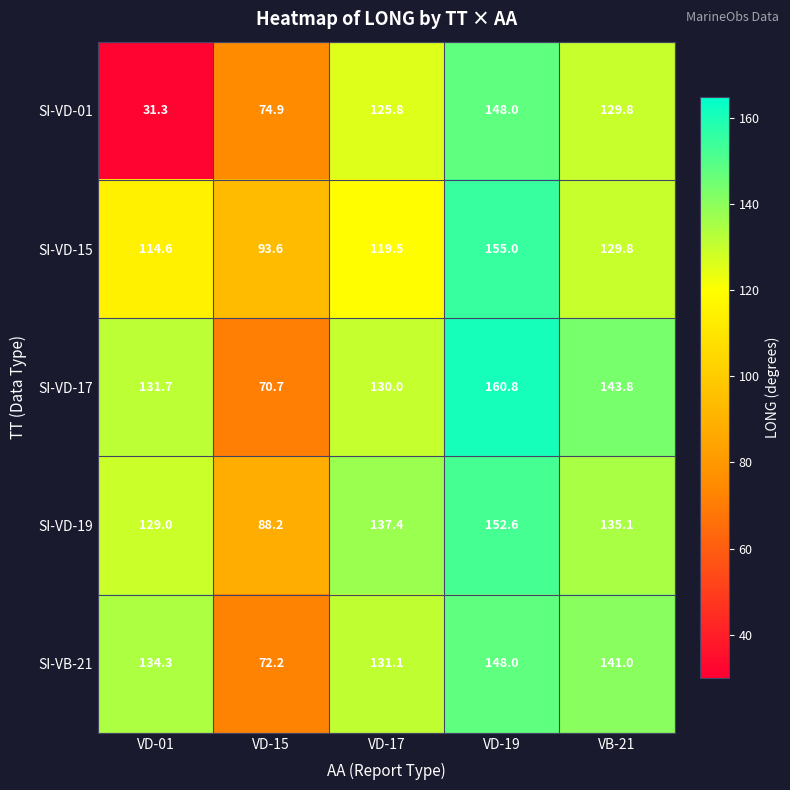

How many categories are shown in the chart?

5